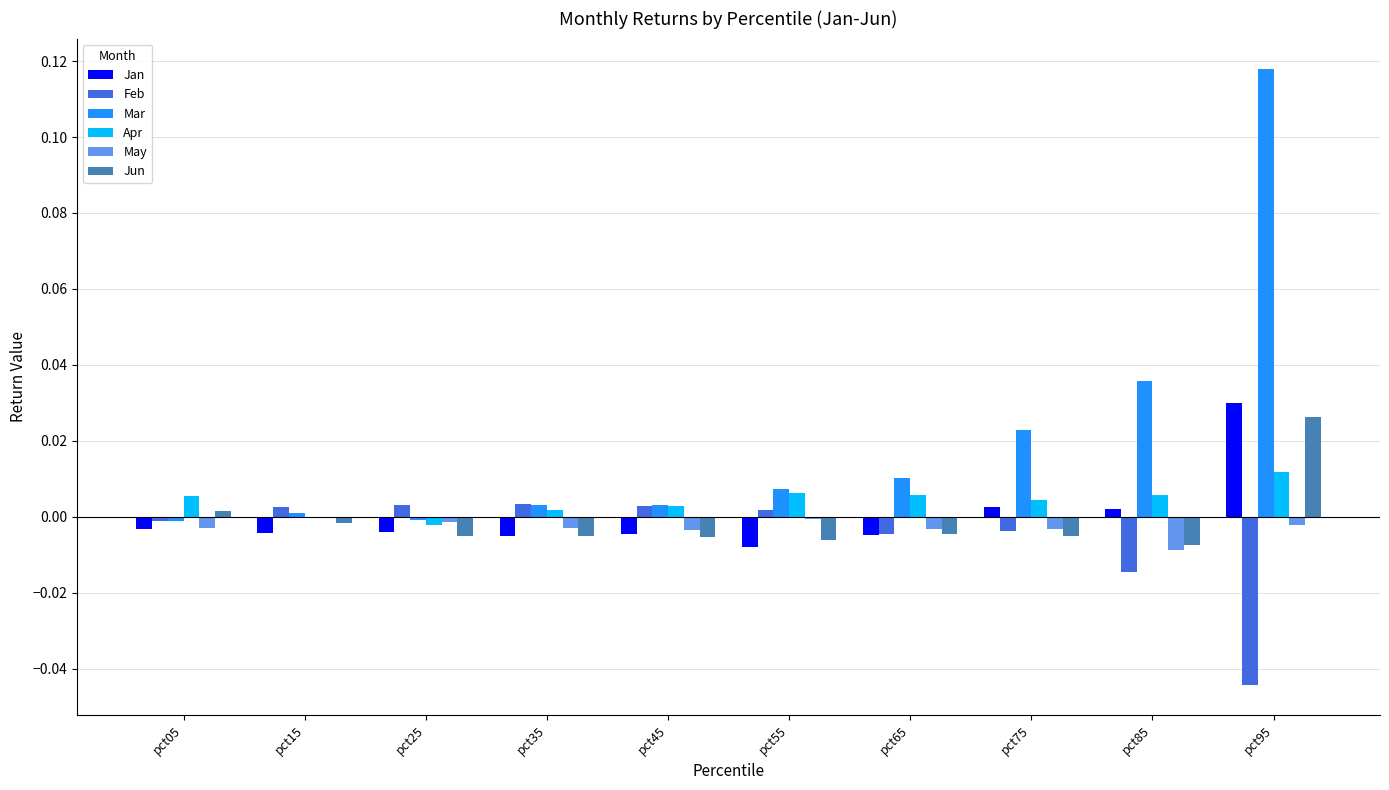

The Apr series shows 0.0 at pct75. True or false?

True